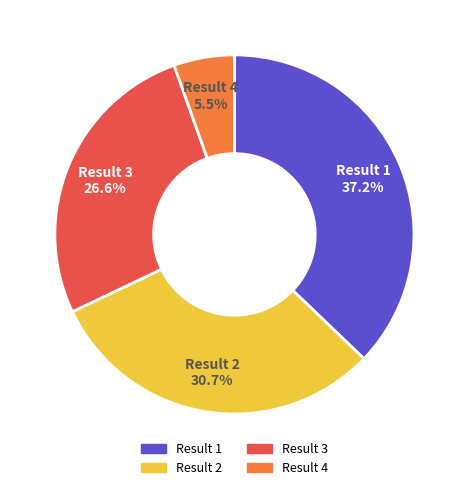

How many segments does this pie chart have?

4